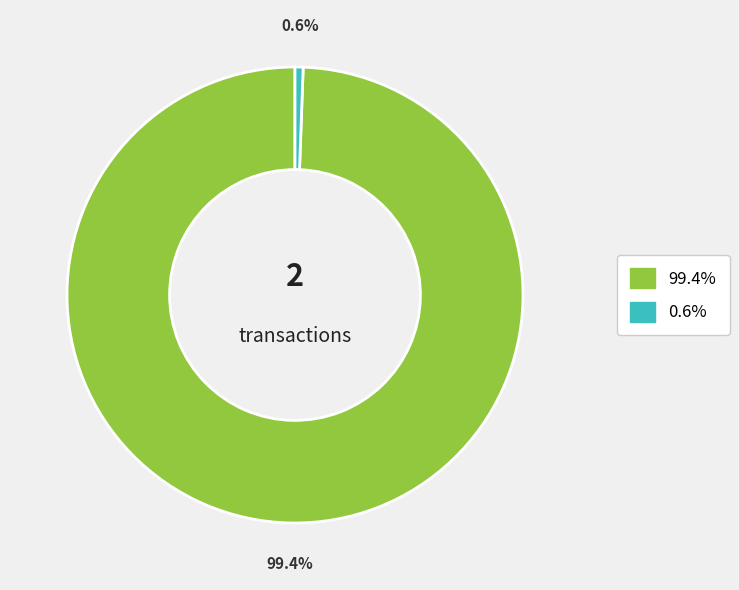

Is there a majority slice in this chart?

Yes